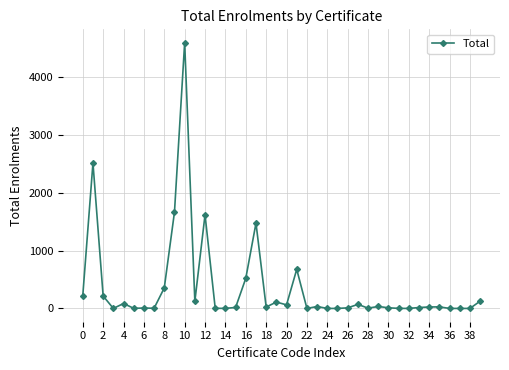

True or false: there are more than 0 points higher than both neighbors.

True